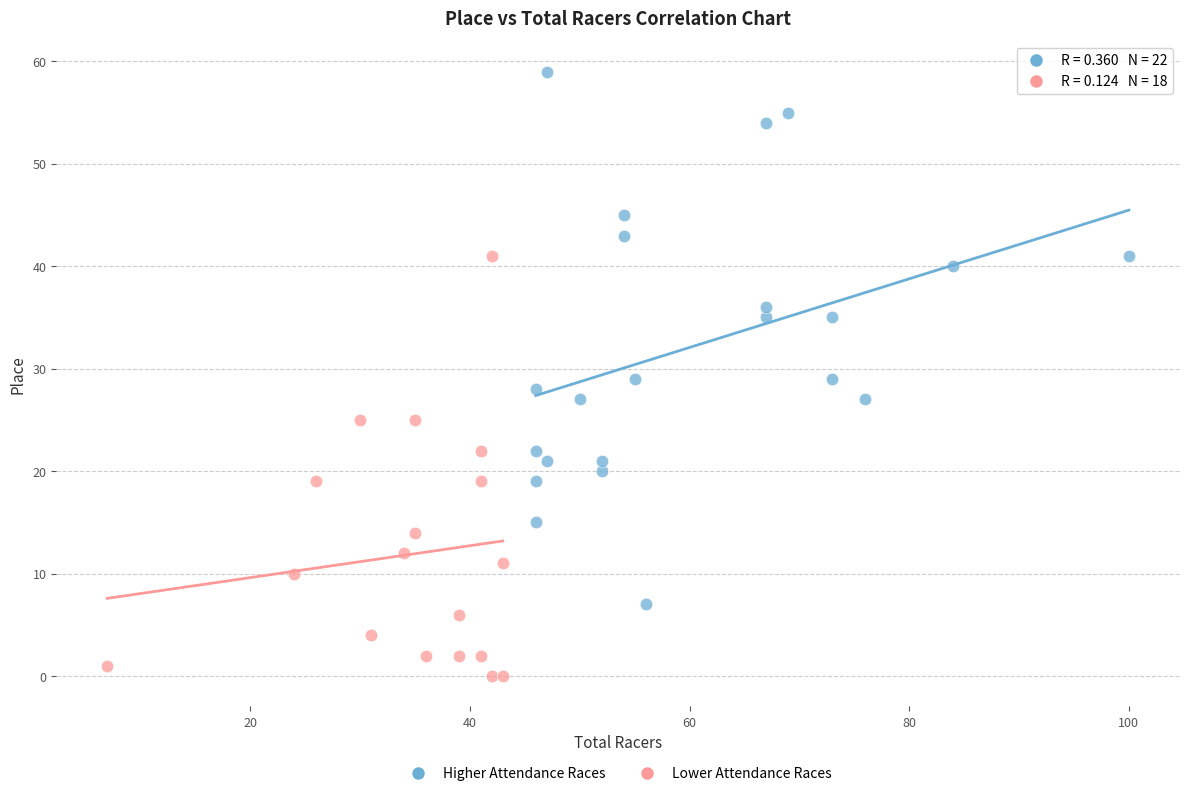

Which series has the widest spread of Y values?

Higher Attendance Races